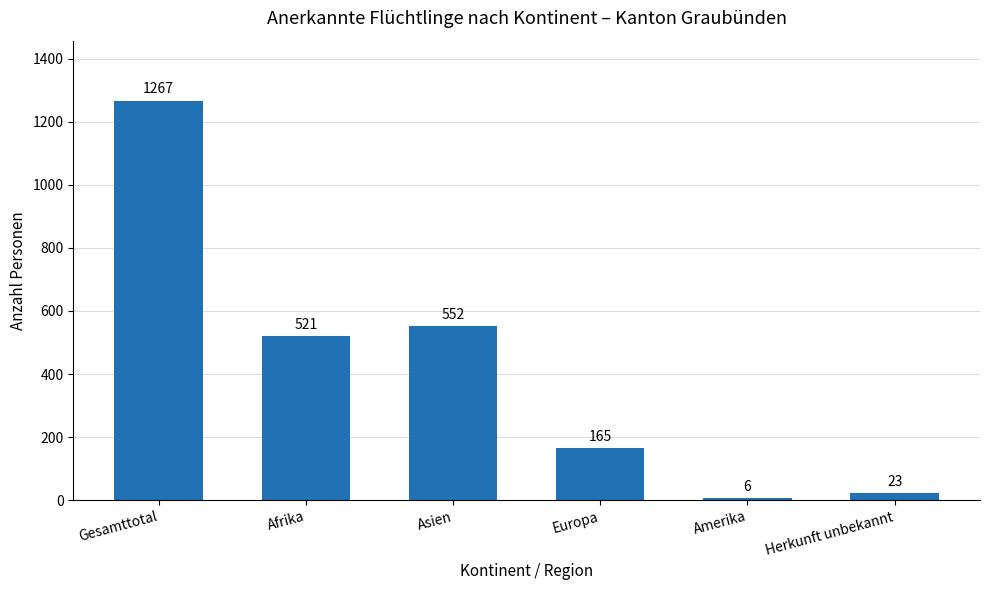

Approximately how many times larger is the value at Europa compared to Afrika?

0.3